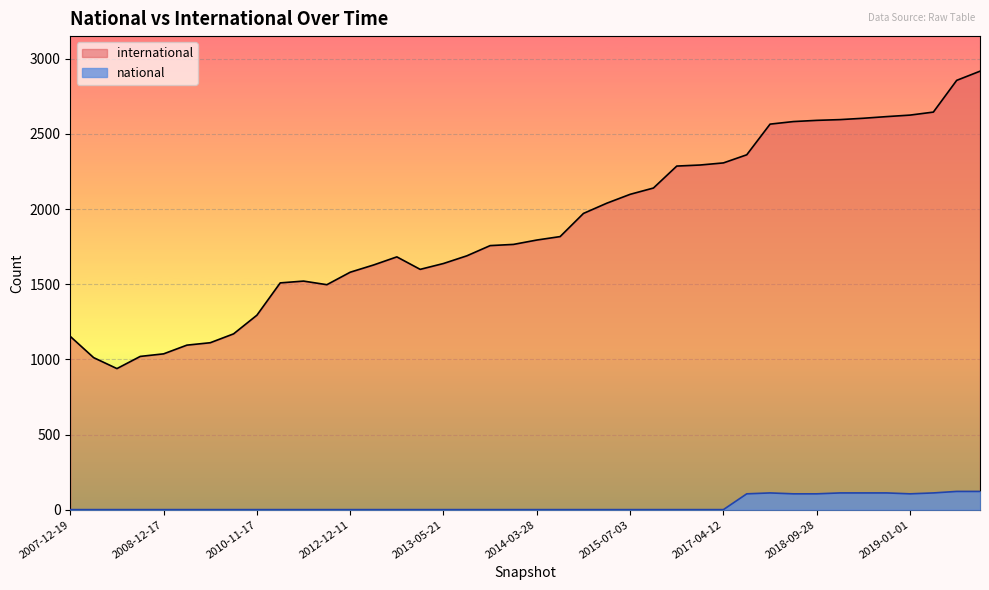

Does the chart display data point markers on the line(s)?

No